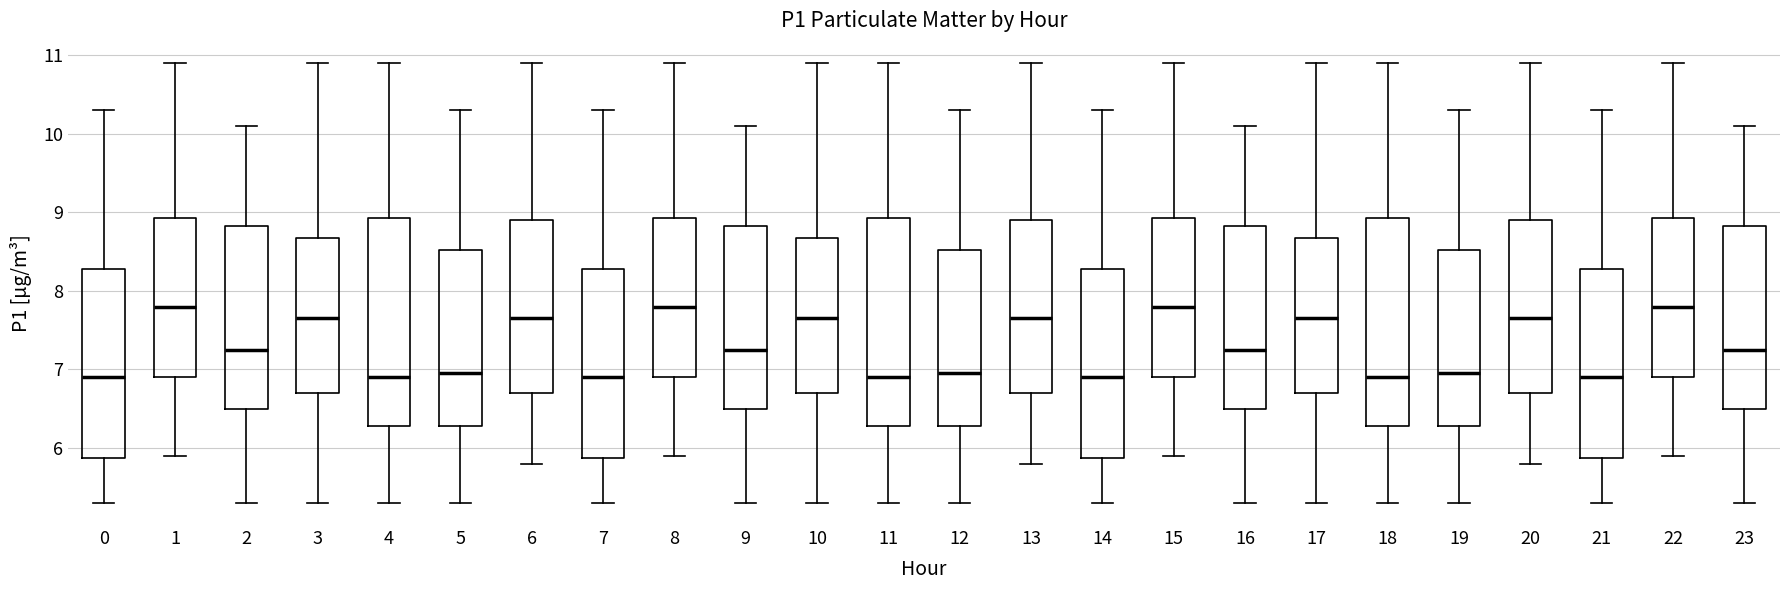

Reading left to right, transcribe this box plot: for each box, give where its median line is, the range the box spans, and where its two whiskers end, as read against the y-axis. The values are not printed on the chart, so give them approximately, as read against the axis.

0: median 6.9, box 5.9 to 8.3, whiskers 5.3 to 10.3
1: median 7.8, box 6.9 to 8.9, whiskers 5.9 to 10.9
2: median 7.3, box 6.5 to 8.8, whiskers 5.3 to 10.1
3: median 7.7, box 6.7 to 8.7, whiskers 5.3 to 10.9
4: median 6.9, box 6.3 to 8.9, whiskers 5.3 to 10.9
5: median 7.0, box 6.3 to 8.5, whiskers 5.3 to 10.3
6: median 7.7, box 6.7 to 8.9, whiskers 5.8 to 10.9
7: median 6.9, box 5.9 to 8.3, whiskers 5.3 to 10.3
8: median 7.8, box 6.9 to 8.9, whiskers 5.9 to 10.9
9: median 7.3, box 6.5 to 8.8, whiskers 5.3 to 10.1
10: median 7.7, box 6.7 to 8.7, whiskers 5.3 to 10.9
11: median 6.9, box 6.3 to 8.9, whiskers 5.3 to 10.9
12: median 7.0, box 6.3 to 8.5, whiskers 5.3 to 10.3
13: median 7.7, box 6.7 to 8.9, whiskers 5.8 to 10.9
14: median 6.9, box 5.9 to 8.3, whiskers 5.3 to 10.3
15: median 7.8, box 6.9 to 8.9, whiskers 5.9 to 10.9
16: median 7.3, box 6.5 to 8.8, whiskers 5.3 to 10.1
17: median 7.7, box 6.7 to 8.7, whiskers 5.3 to 10.9
18: median 6.9, box 6.3 to 8.9, whiskers 5.3 to 10.9
19: median 7.0, box 6.3 to 8.5, whiskers 5.3 to 10.3
20: median 7.7, box 6.7 to 8.9, whiskers 5.8 to 10.9
21: median 6.9, box 5.9 to 8.3, whiskers 5.3 to 10.3
22: median 7.8, box 6.9 to 8.9, whiskers 5.9 to 10.9
23: median 7.3, box 6.5 to 8.8, whiskers 5.3 to 10.1